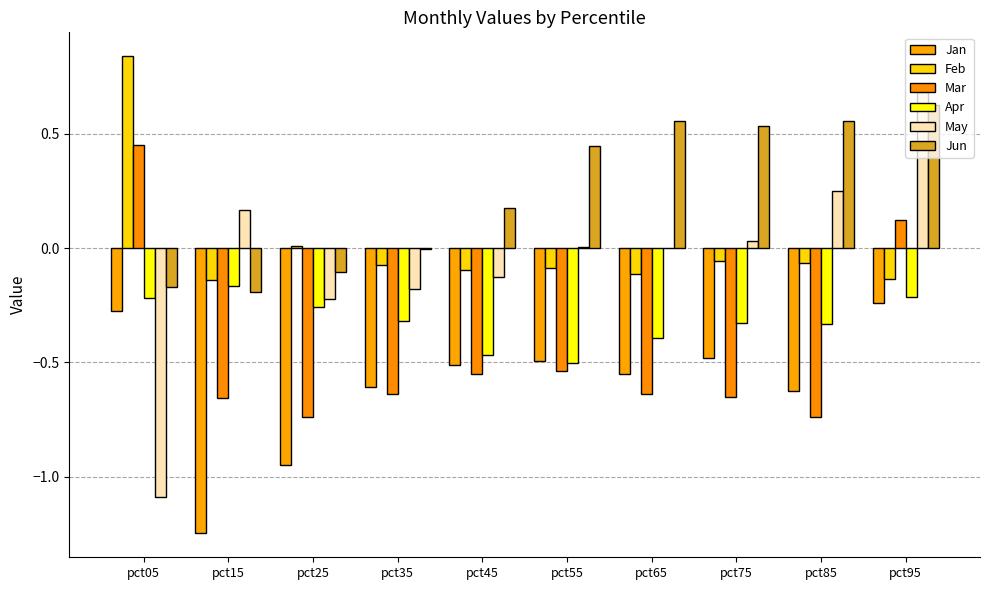

Does the chart contain stacked bars?

No